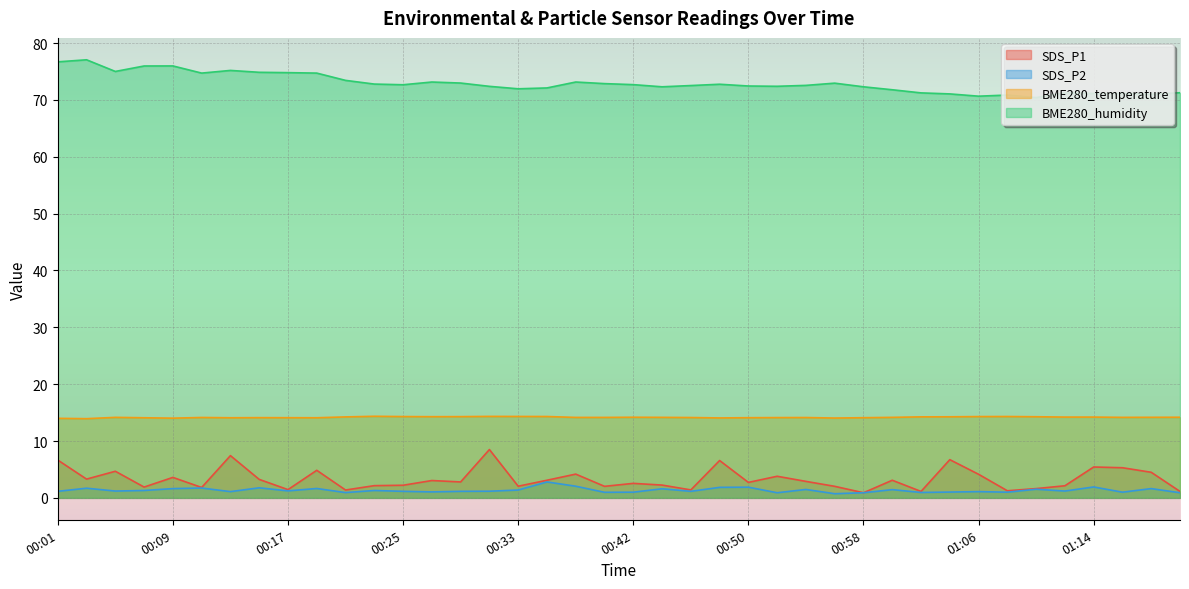

Rank the series at 01:16 from highest to lowest value.

BME280_humidity, BME280_temperature, SDS_P1, SDS_P2